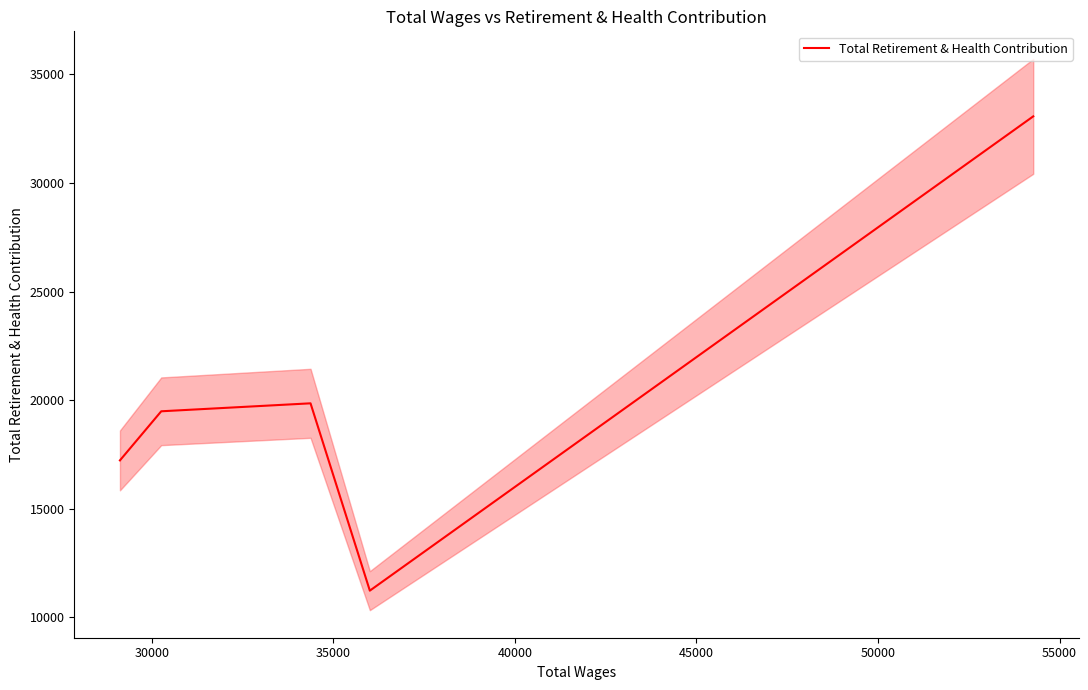

How many lines are shown in the chart?

1